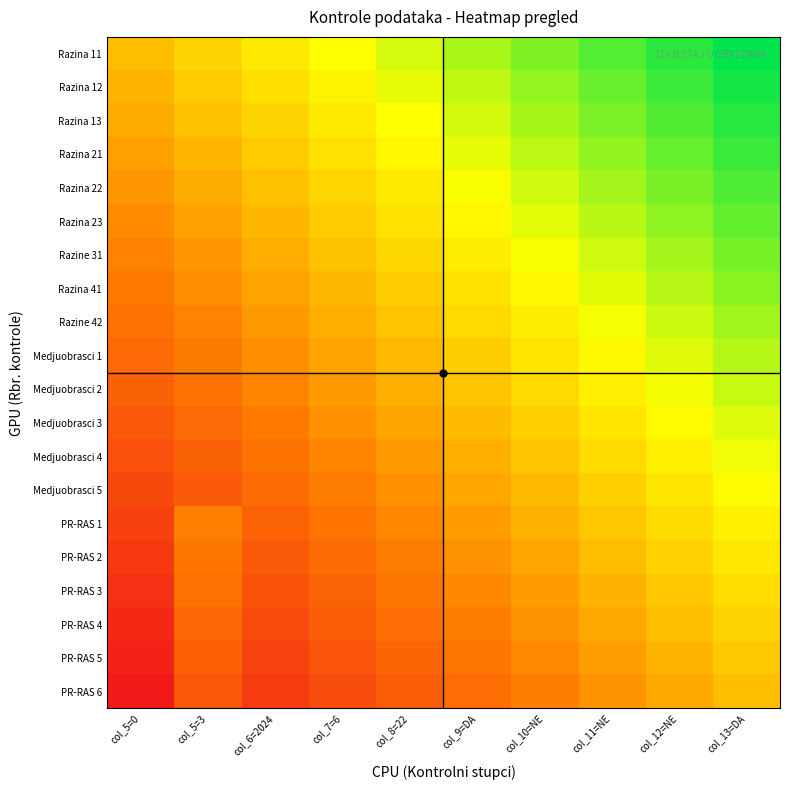

What is the difference between the highest and lowest values at col_13=DA?

1.0